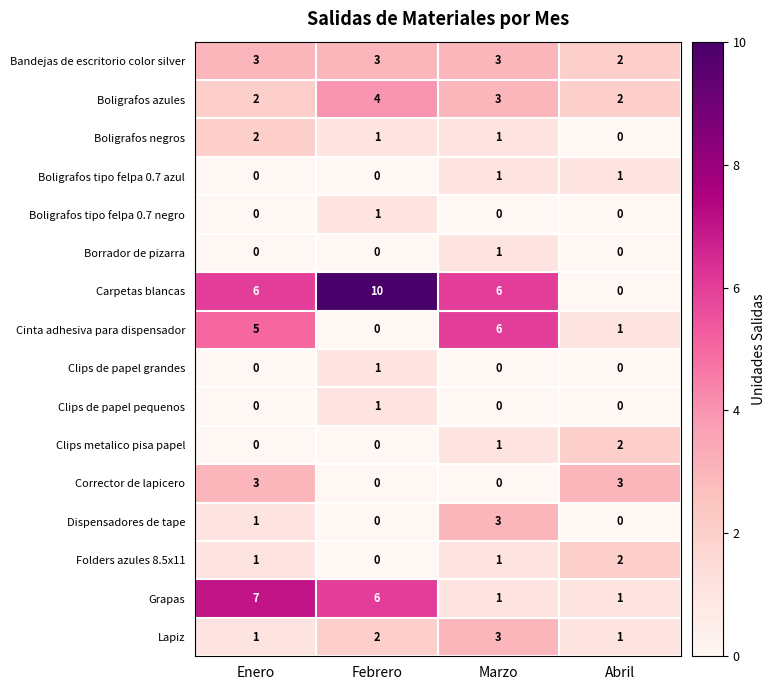

What is the spread (max minus min) of values at Marzo?

6